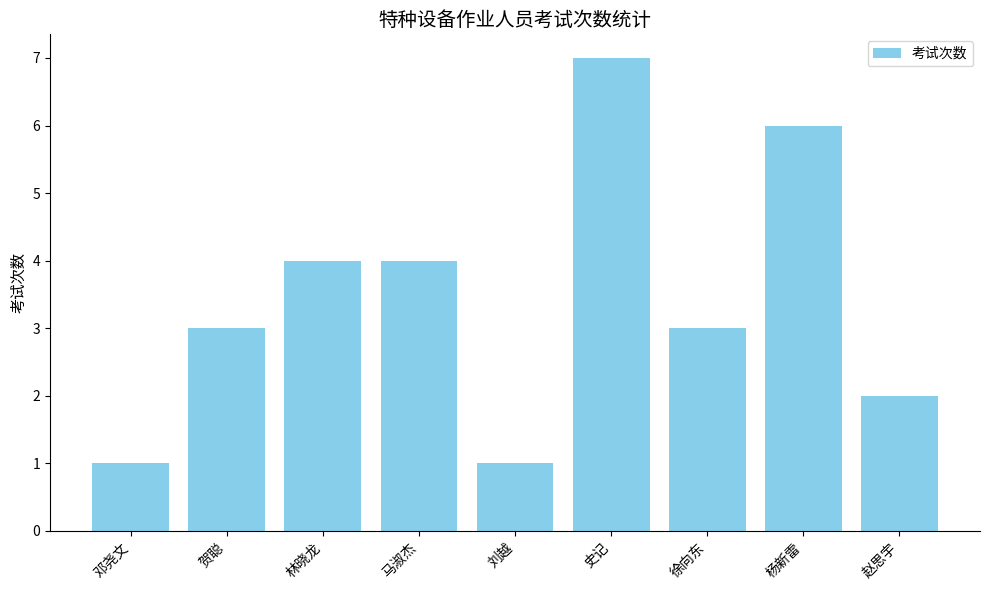

Which label corresponds to the largest value in the chart?

史记